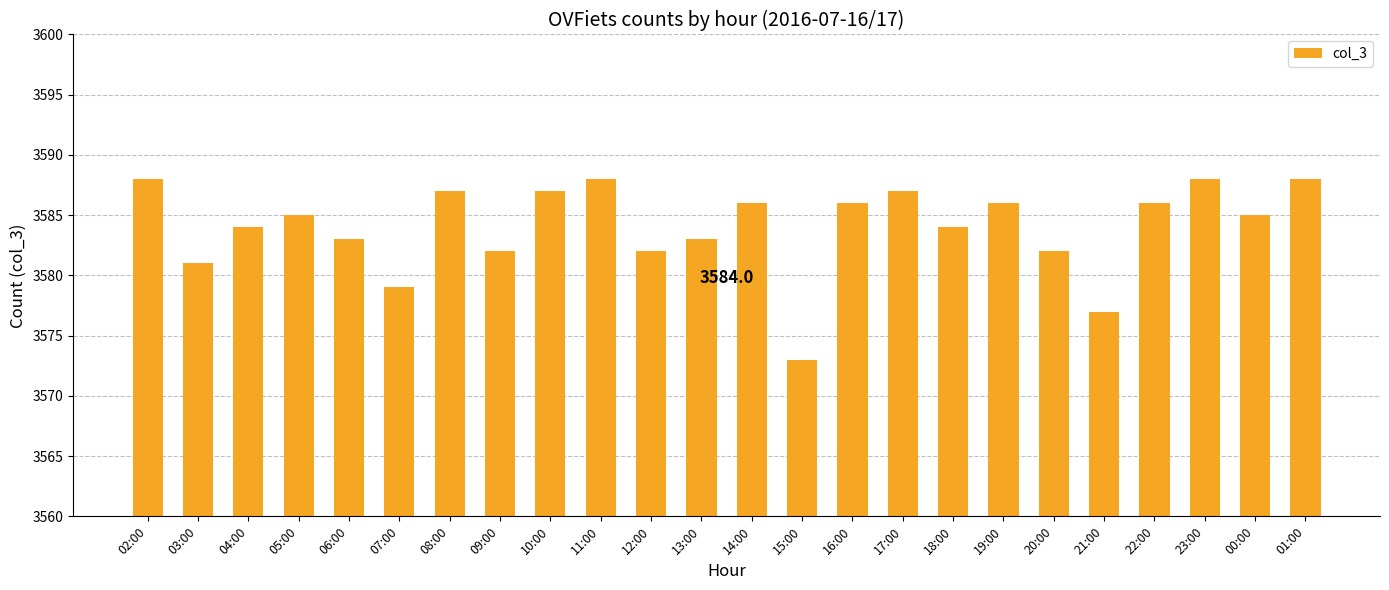

What value does the data have at 19:00, to the nearest 10?

3590